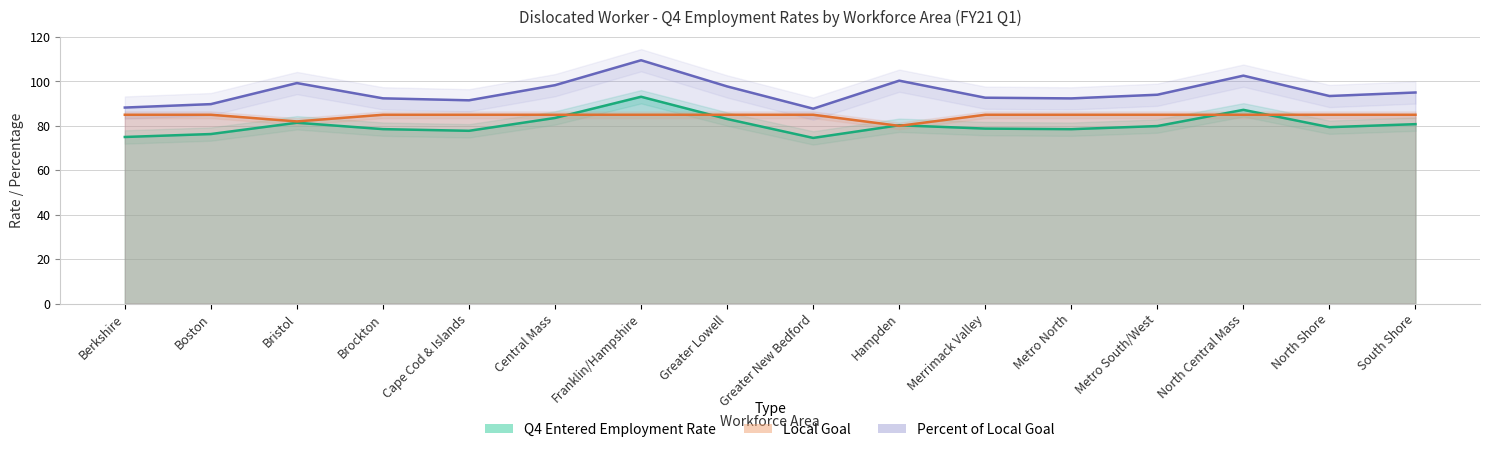

What is the difference between the maximum and minimum values in the Q4 Entered Employment Rate series?

18.5